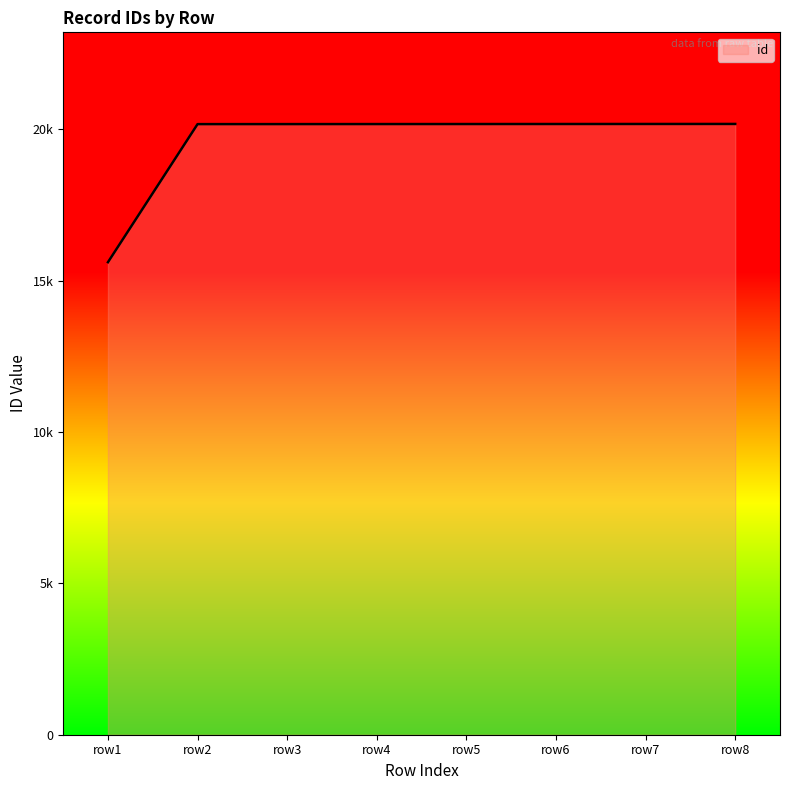

Does the chart have visible grid lines?

No